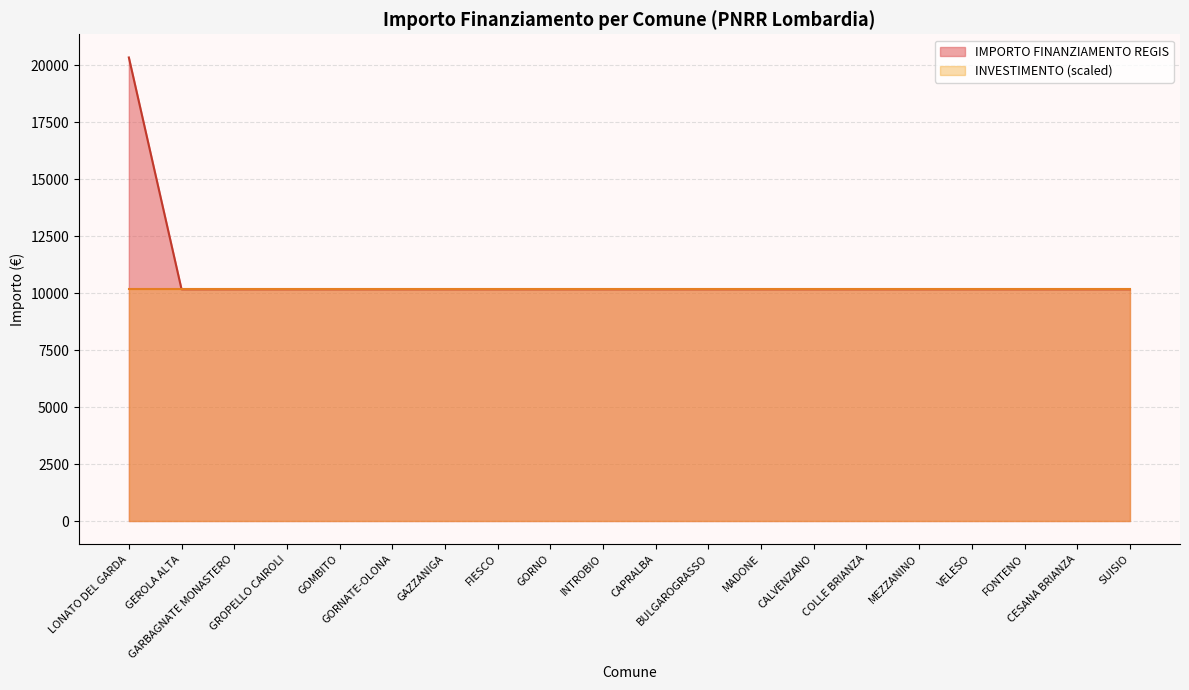

List the labels in order of value, largest first.

LONATO DEL GARDA, GEROLA ALTA, GARBAGNATE MONASTERO, GROPELLO CAIROLI, GOMBITO, GORNATE-OLONA, GAZZANIGA, FIESCO, GORNO, INTROBIO, CAPRALBA, BULGAROGRASSO, MADONE, CALVENZANO, COLLE BRIANZA, MEZZANINO, VELESO, FONTENO, CESANA BRIANZA, SUISIO